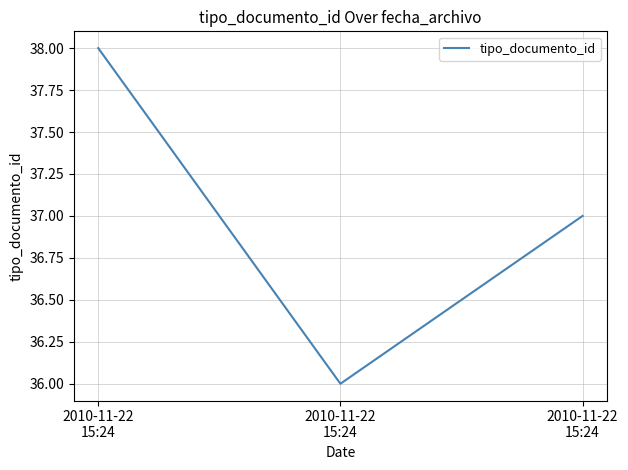

What is the average value?

37